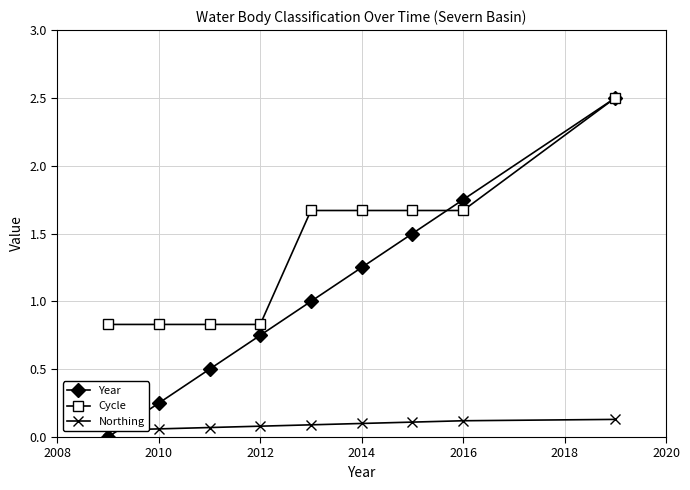

Which series has the widest spread of values?

Year